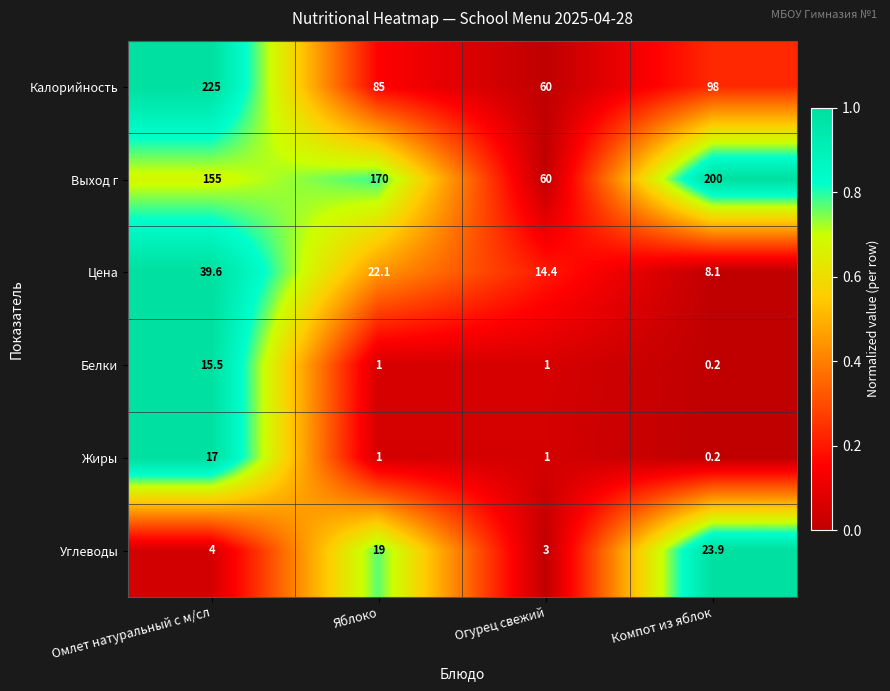

How many distinct data groups are displayed?

6